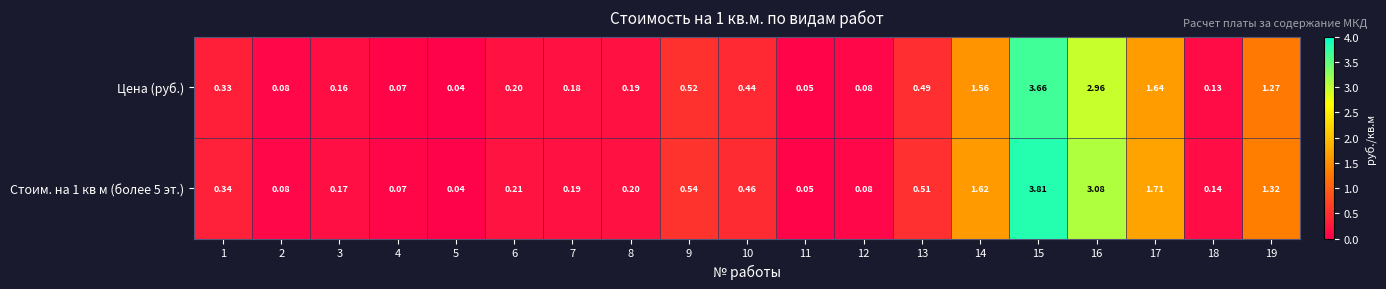

At how many categories does at least one series exceed 2?

2